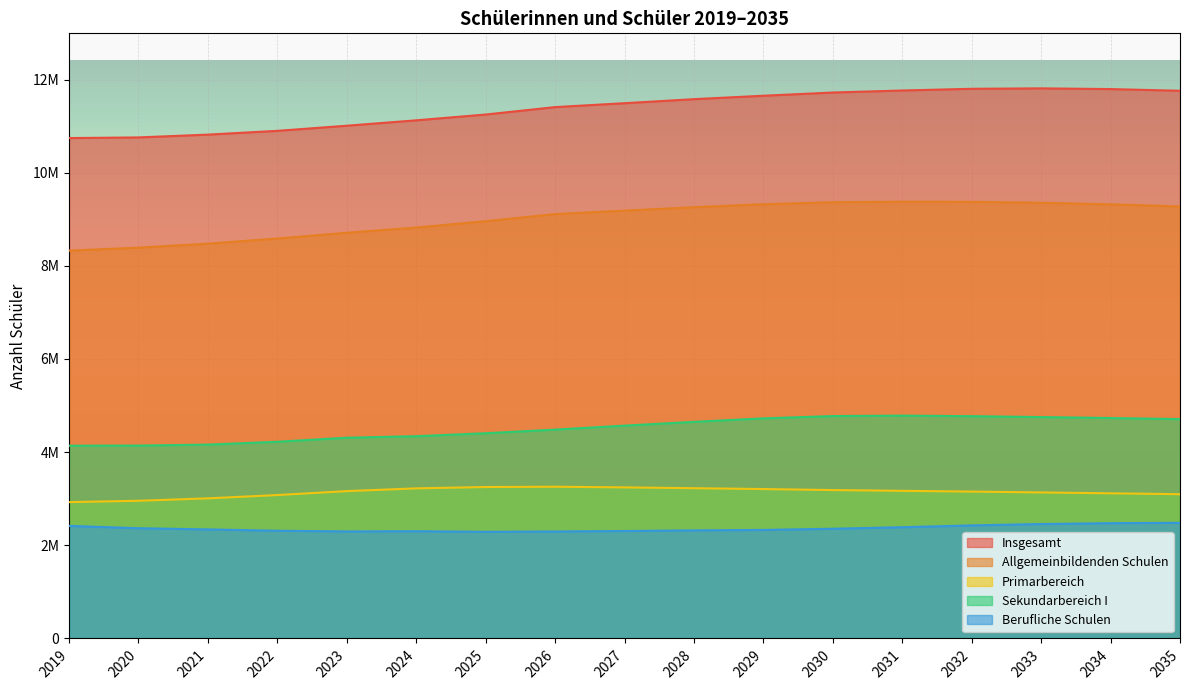

What is the approximate value of Allgemeinbildenden Schulen at 2029, to the nearest 50?

9322150